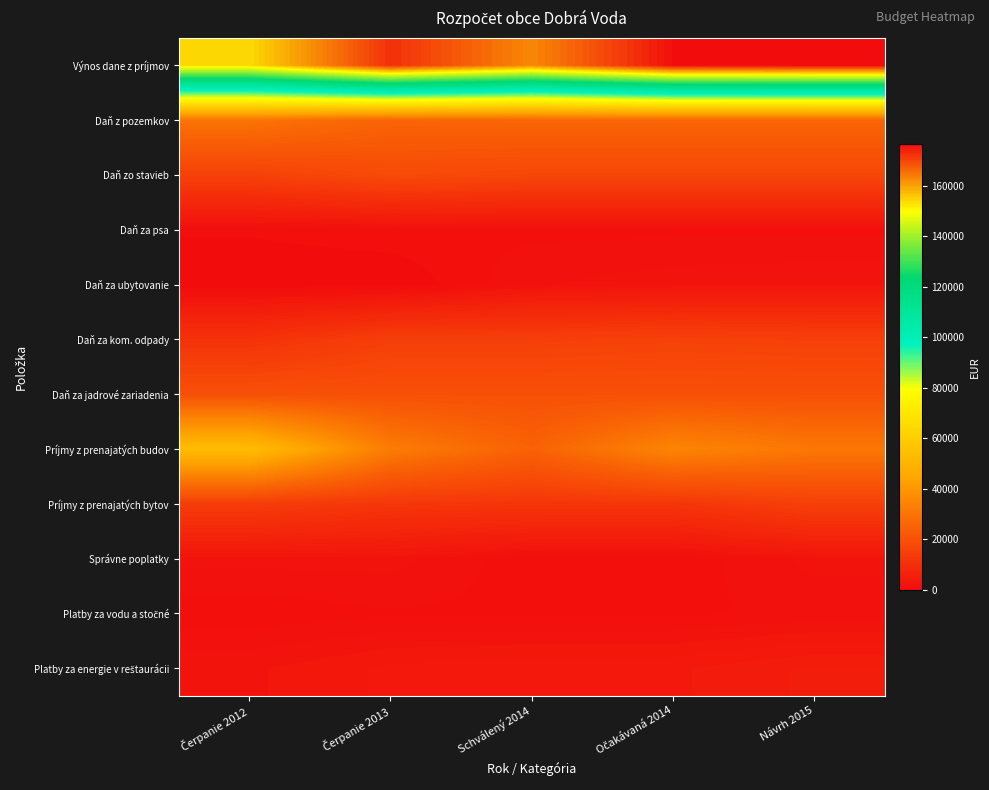

Rank the series at Čerpanie 2012 from lowest to highest value.

Daň za ubytovanie, Daň za psa, Platby za vodu a stočné, Správne poplatky, Platby za energie v reštaurácii, Daň za kom. odpady, Príjmy z prenajatých bytov, Daň zo stavieb, Daň za jadrové zariadenia, Daň z pozemkov, Príjmy z prenajatých budov, Výnos dane z príjmov